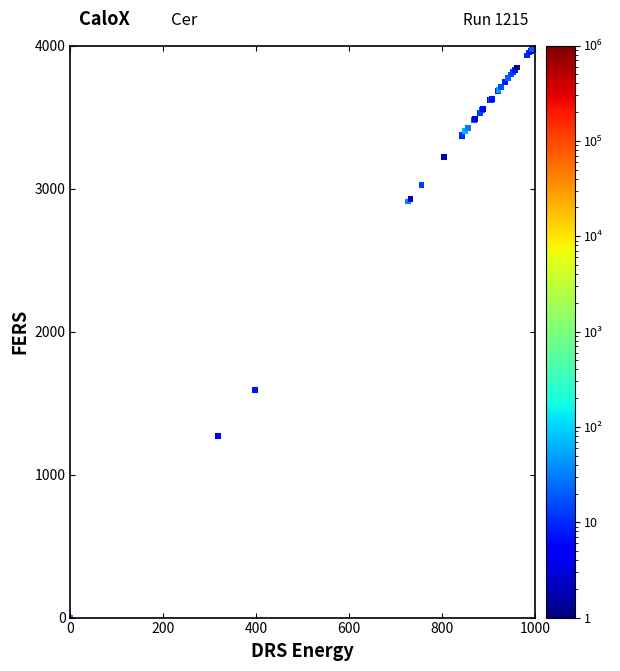

What Y value in the scatter plot is closest to 2000?

1589.2